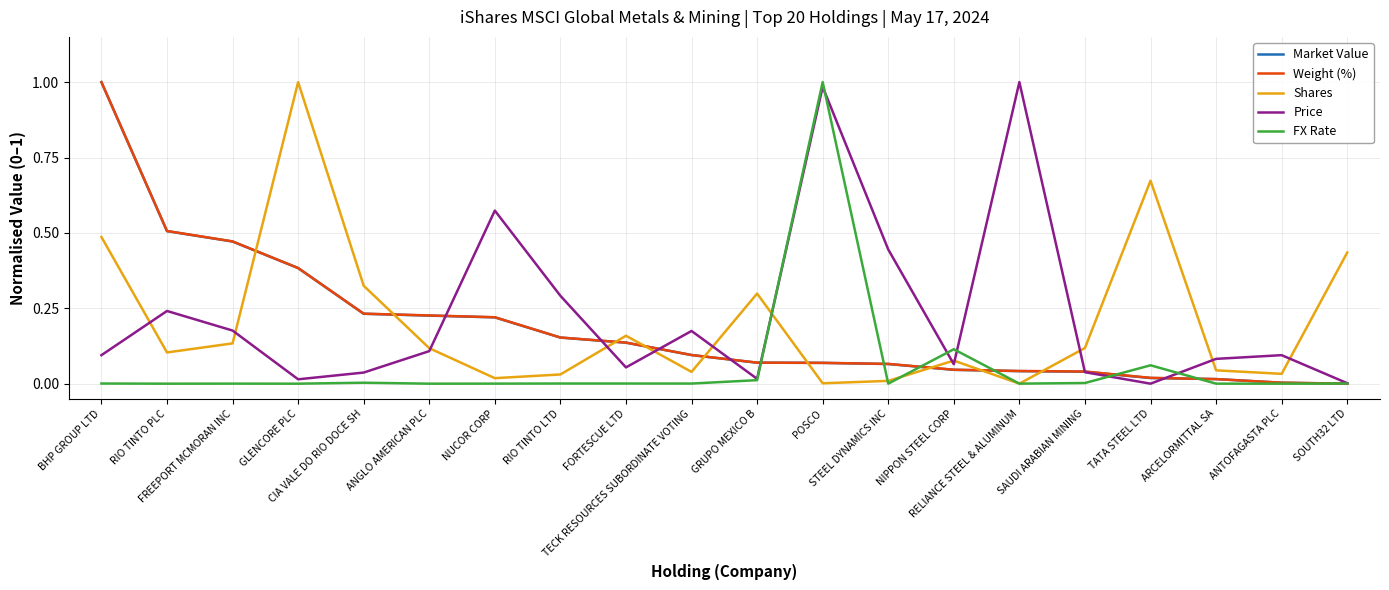

Which series has the largest total across all categories?

Price